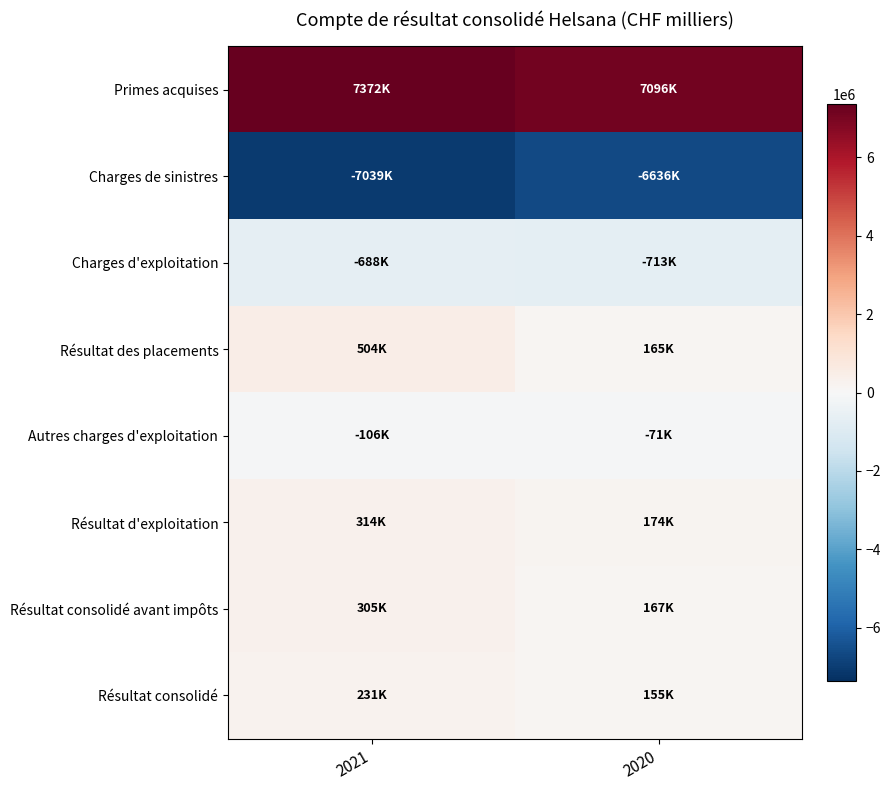

Reading left to right, transcribe all the data shown in this chart.

Primes acquises: 2021=7372231	2020=7095781
Charges de sinistres: 2021=-7039031	2020=-6636205
Charges d'exploitation: 2021=-688081	2020=-712967
Résultat des placements: 2021=503806	2020=164748
Autres charges d'exploitation: 2021=-106470	2020=-71492
Résultat d'exploitation: 2021=314145	2020=174218
Résultat consolidé avant impôts: 2021=305001	2020=166521
Résultat consolidé: 2021=231222	2020=154713